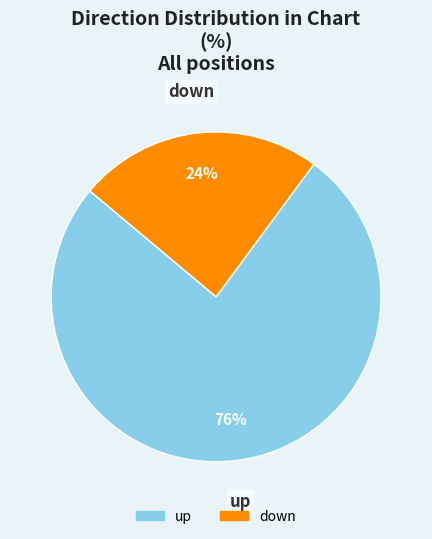

Does any single category account for the majority?

Yes